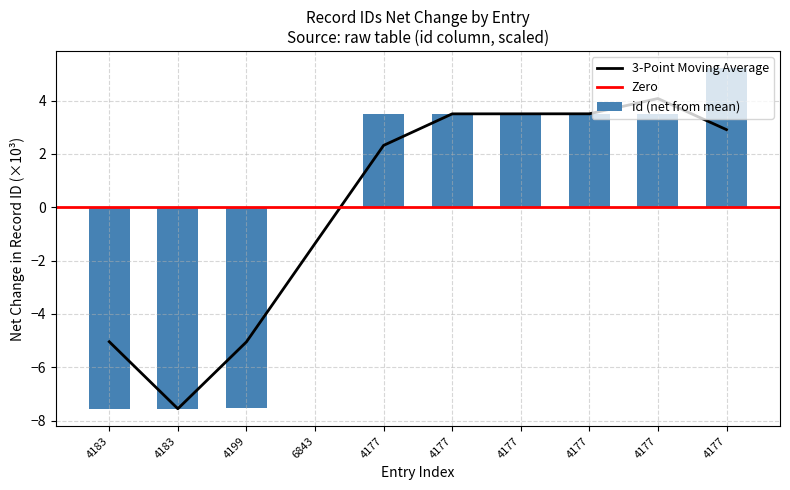

Does the chart contain any negative values?

Yes